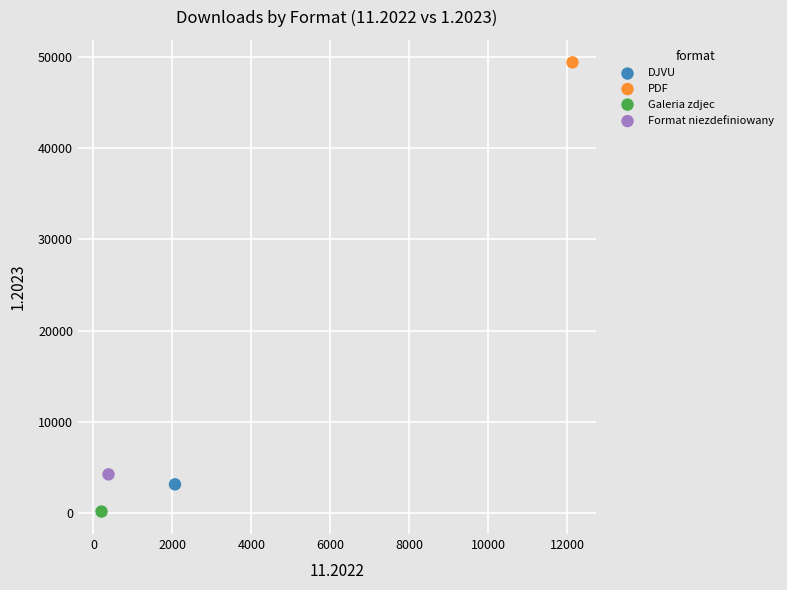

What are all the series names shown in the legend?

DJVU, PDF, Galeria zdjec, Format niezdefiniowany